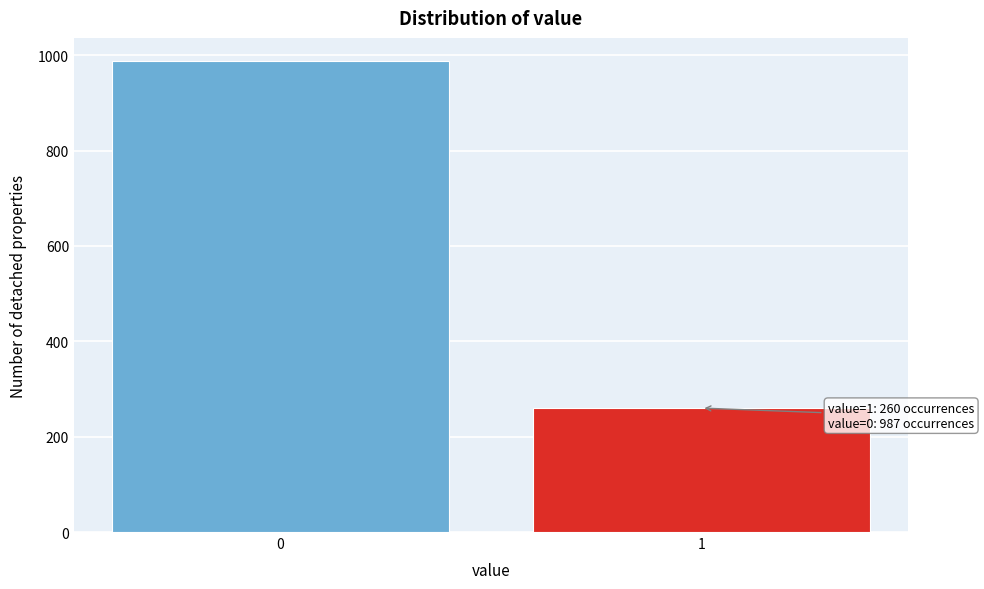

Reading left to right, extract all data points from this chart.

0=987	1=260